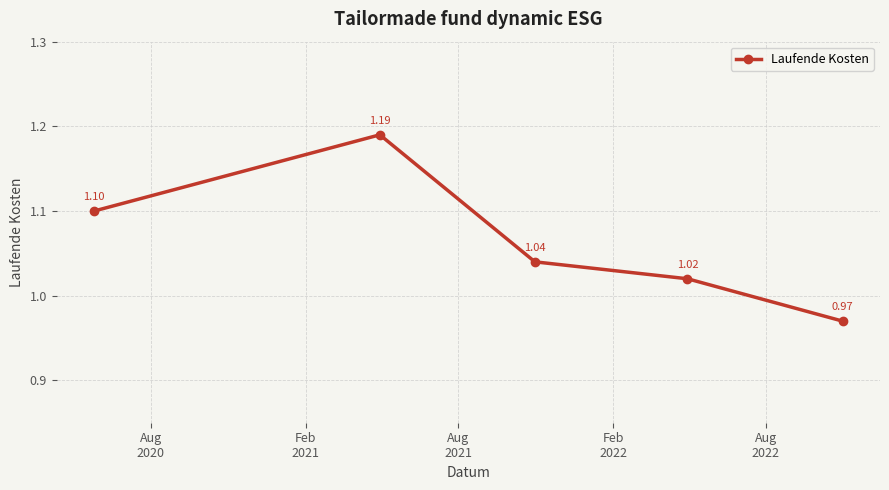

What is the average value?

1.1